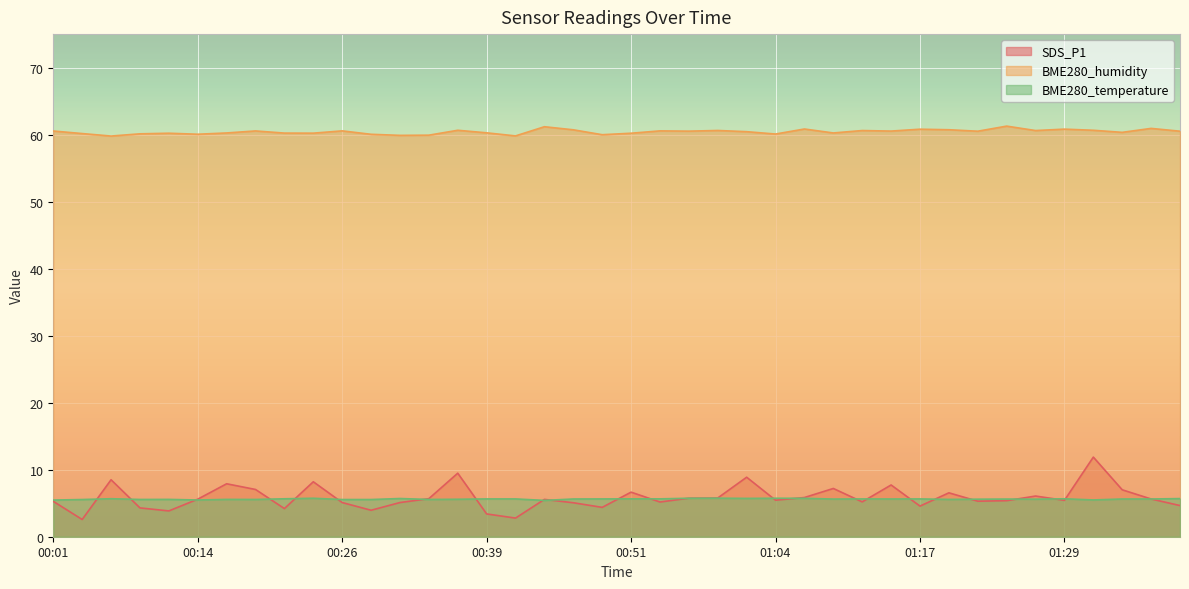

Reading left to right, list all the values displayed in this chart.

SDS_P1: 00:01=5.3	00:04=2.6	00:06=8.5	00:09=4.3	00:11=3.9	00:14=5.6	00:16=7.9	00:19=7.0	00:21=4.2	00:24=8.2	00:26=5.1	00:29=4.0	00:31=5.1	00:34=5.7	00:36=9.5	00:39=3.4	00:42=2.8	00:44=5.6	00:46=5.1	00:49=4.4	00:51=6.7	00:54=5.2	00:56=5.8	00:59=5.8	01:01=8.9	01:04=5.5	01:06=5.8	01:09=7.2	01:11=5.2	01:14=7.7	01:17=4.6	01:19=6.5	01:22=5.3	01:24=5.4	01:27=6.1	01:29=5.4	01:31=11.9	01:34=7.0	01:39=5.6	01:42=4.7
BME280_humidity: 00:01=60.5	00:04=60.2	00:06=59.8	00:09=60.1	00:11=60.2	00:14=60.1	00:16=60.2	00:19=60.5	00:21=60.2	00:24=60.2	00:26=60.6	00:29=60.0	00:31=59.9	00:34=59.9	00:36=60.6	00:39=60.3	00:42=59.8	00:44=61.2	00:46=60.7	00:49=60.0	00:51=60.2	00:54=60.6	00:56=60.5	00:59=60.6	01:01=60.4	01:04=60.1	01:06=60.8	01:09=60.2	01:11=60.6	01:14=60.5	01:17=60.8	01:19=60.7	01:22=60.5	01:24=61.3	01:27=60.6	01:29=60.8	01:31=60.6	01:34=60.3	01:39=60.9	01:42=60.5
BME280_temperature: 00:01=5.5	00:04=5.5	00:06=5.7	00:09=5.6	00:11=5.6	00:14=5.5	00:16=5.6	00:19=5.6	00:21=5.7	00:24=5.7	00:26=5.5	00:29=5.5	00:31=5.7	00:34=5.6	00:36=5.6	00:39=5.6	00:42=5.6	00:44=5.4	00:46=5.6	00:49=5.6	00:51=5.7	00:54=5.7	00:56=5.7	00:59=5.8	01:01=5.7	01:04=5.7	01:06=5.7	01:09=5.6	01:11=5.6	01:14=5.6	01:17=5.6	01:19=5.6	01:22=5.6	01:24=5.6	01:27=5.6	01:29=5.7	01:31=5.5	01:34=5.6	01:39=5.6	01:42=5.7